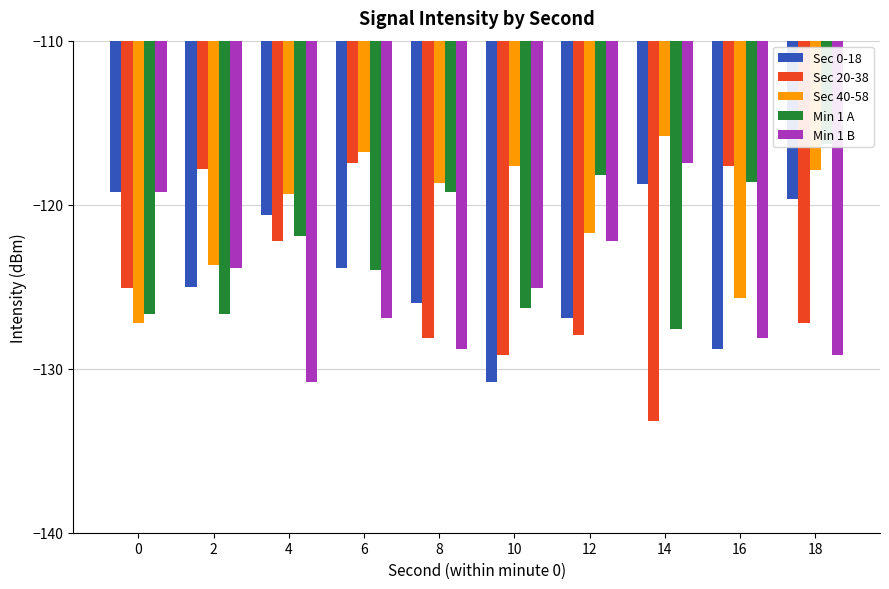

Which series has the largest range (max minus min)?

Sec 20-38